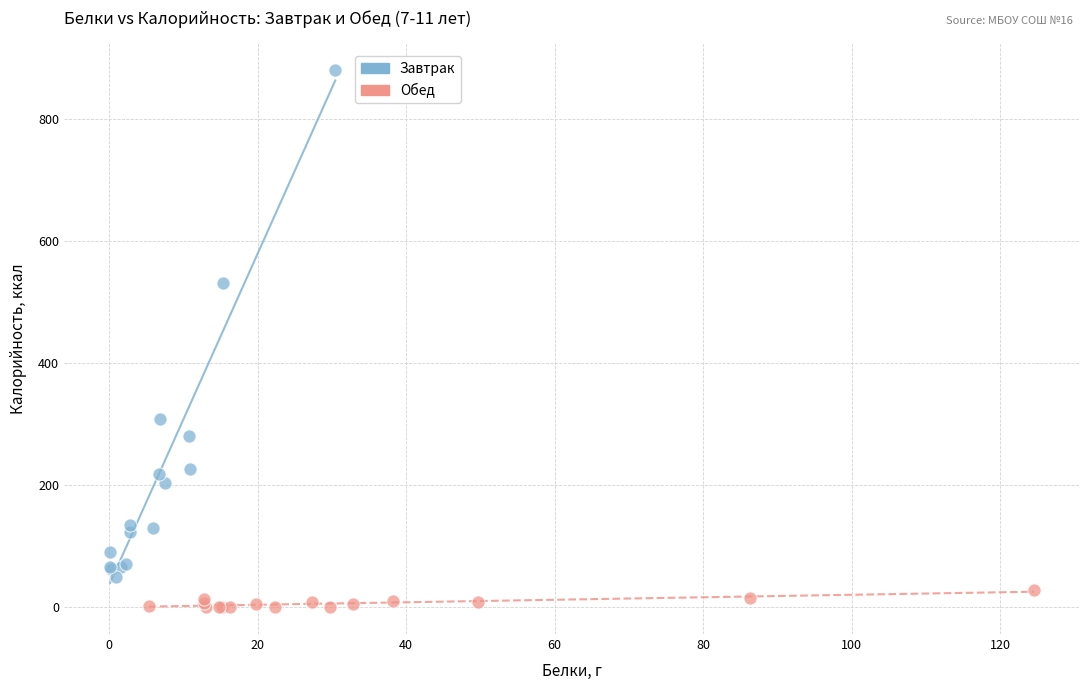

Which series contains the highest Y value?

Завтрак